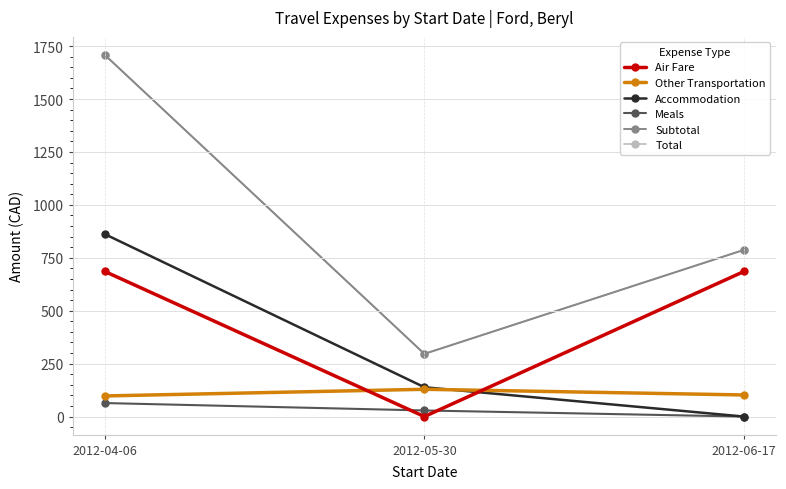

Where is Subtotal nearest to the value 1002?

2012-06-17